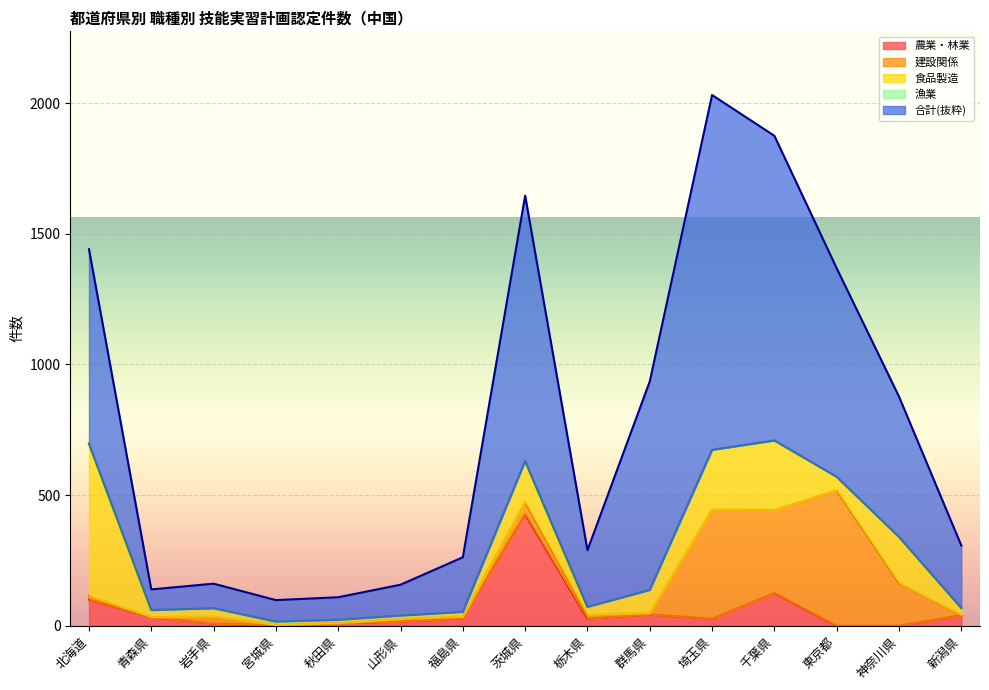

How many values in the 食品製造 series are below 32?

7